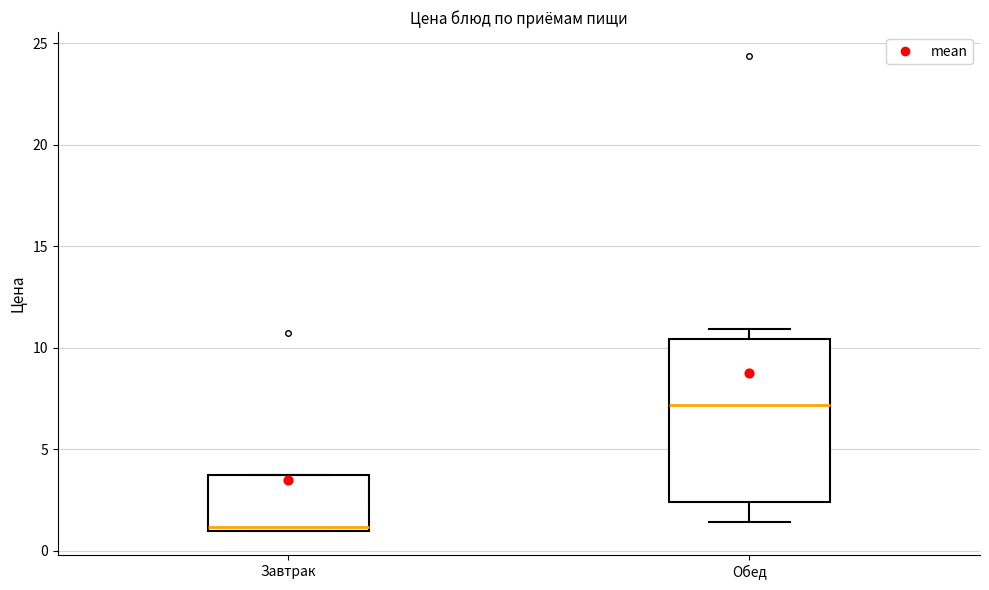

Reading left to right, transcribe this box plot: for each box, give where its median line is, the range the box spans, and where its two whiskers end, as read against the y-axis. The values are not printed on the chart, so give them approximately, as read against the axis.

Завтрак: median 1.0 (just above the box's lower edge), box 1.0 to 3.5, whiskers 1.0 to 3.5
Обед: median 7.0, box 2.5 to 10.5, whiskers 1.5 to 11.0